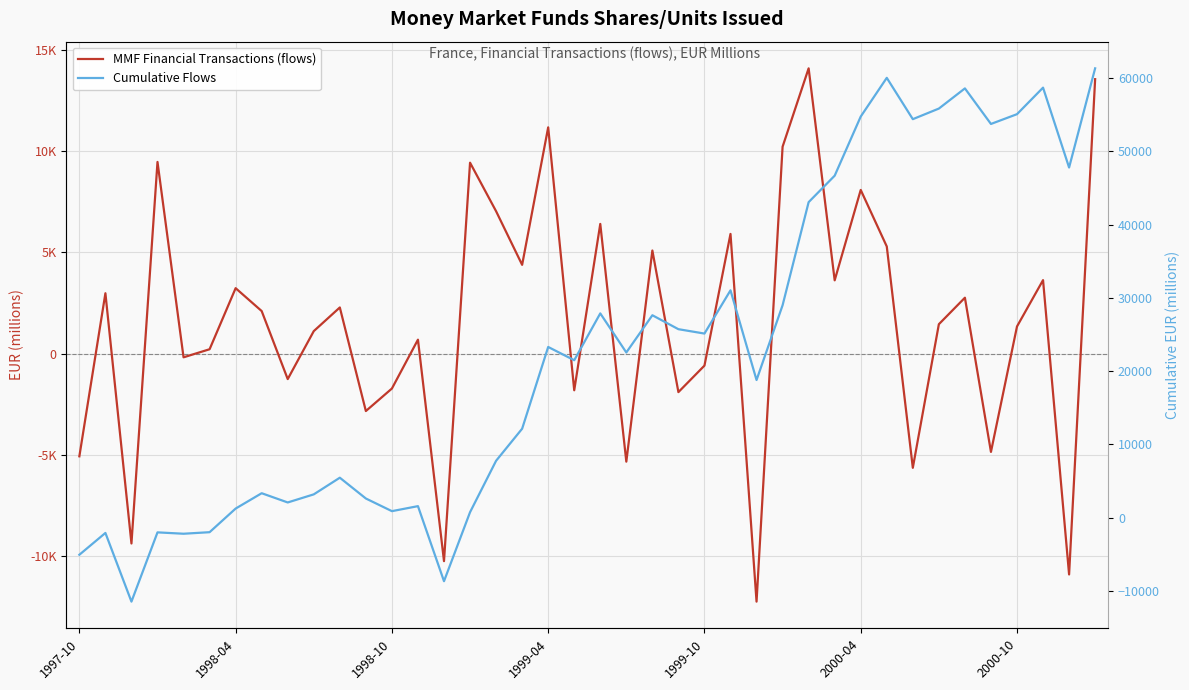

True or false: MMF Financial Transactions (flows) has more than 2 interior local peaks.

True